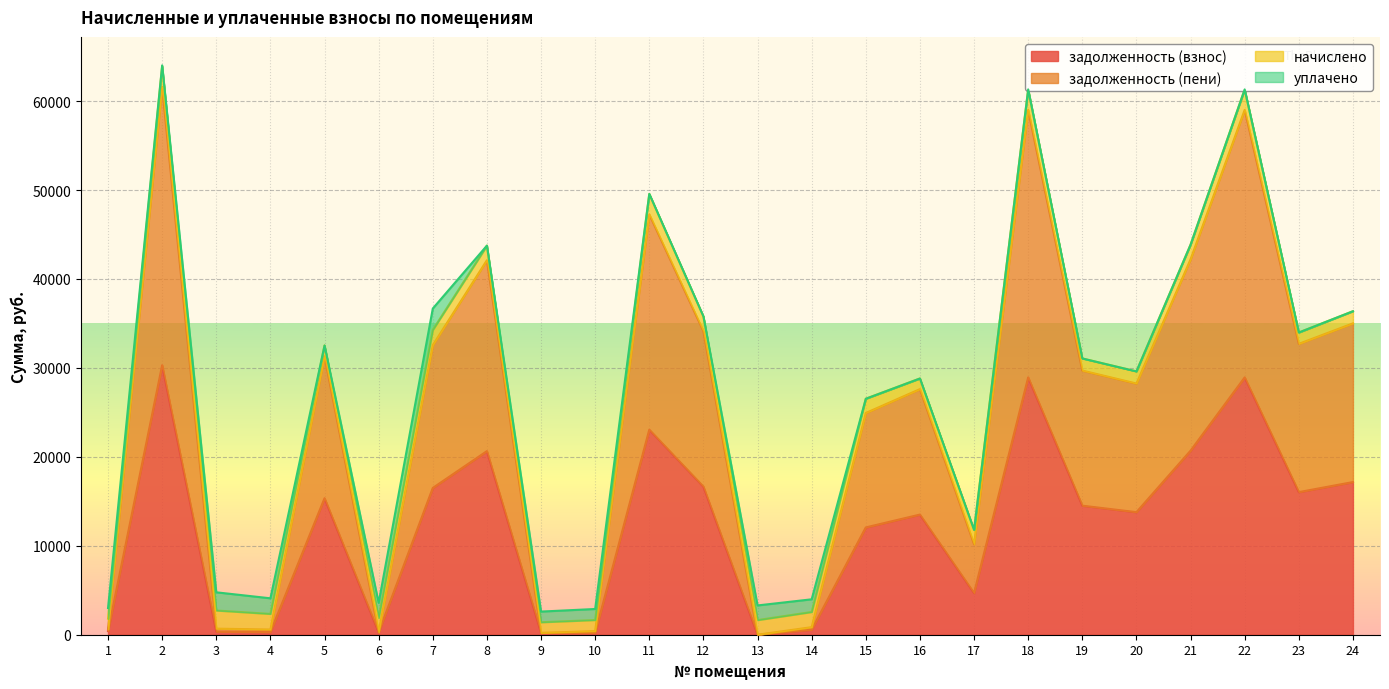

At which category does задолженность (взнос) reach its first local peak?

2